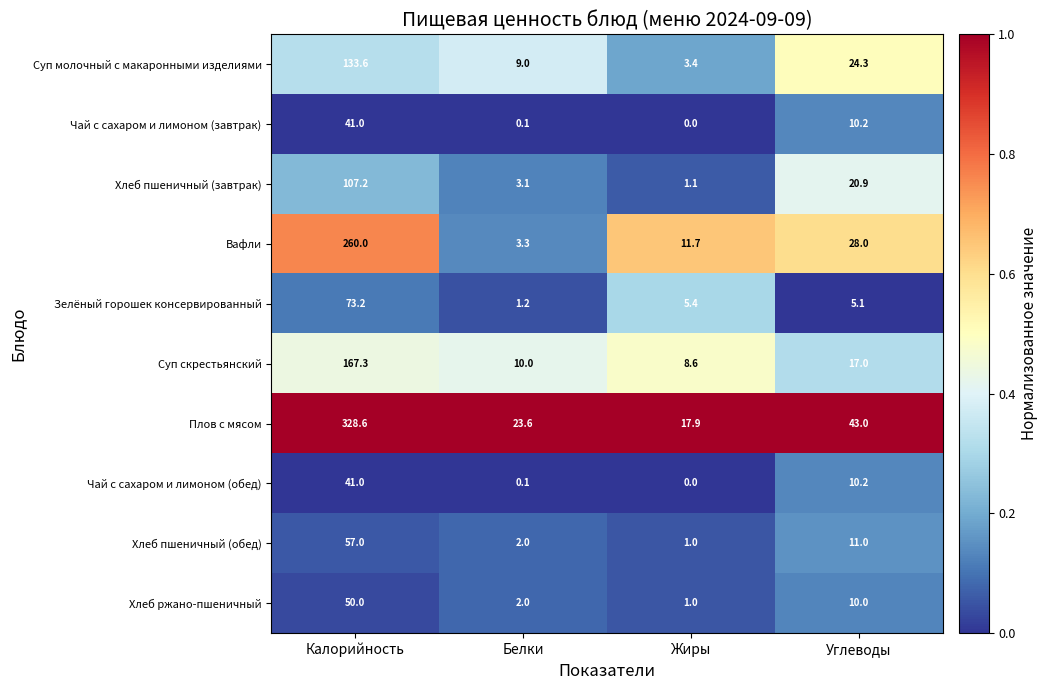

Which series has the widest spread of values?

Плов с мясом